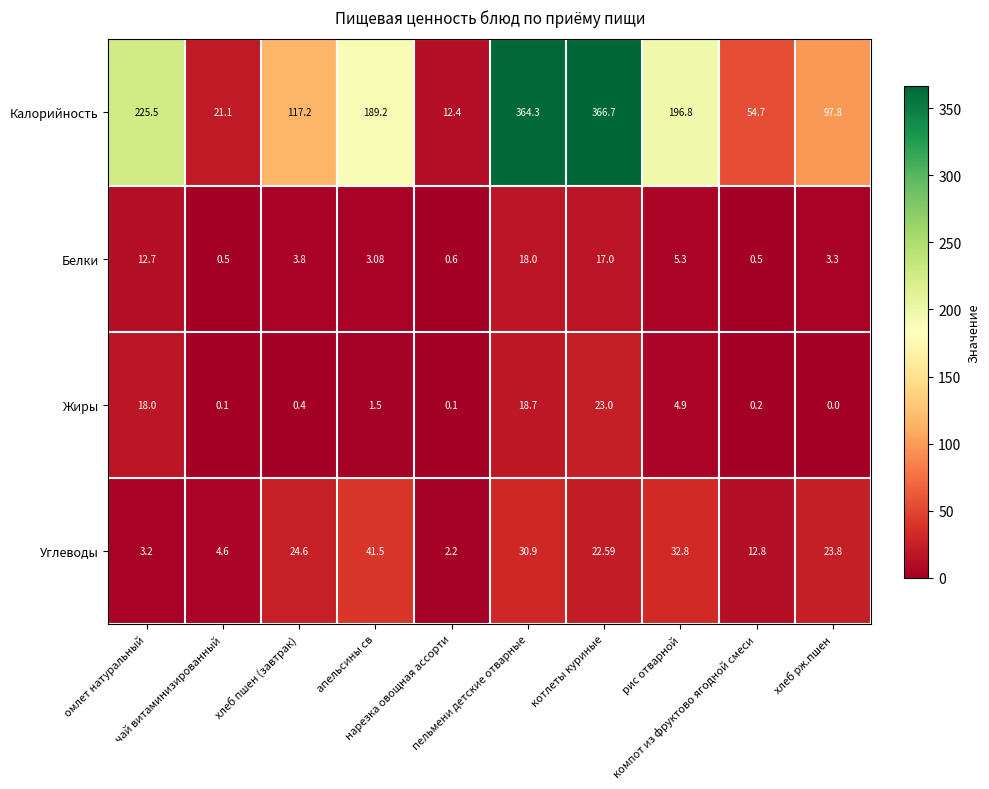

At which category does the chart reach its minimum across all series?

хлеб рж.пшен